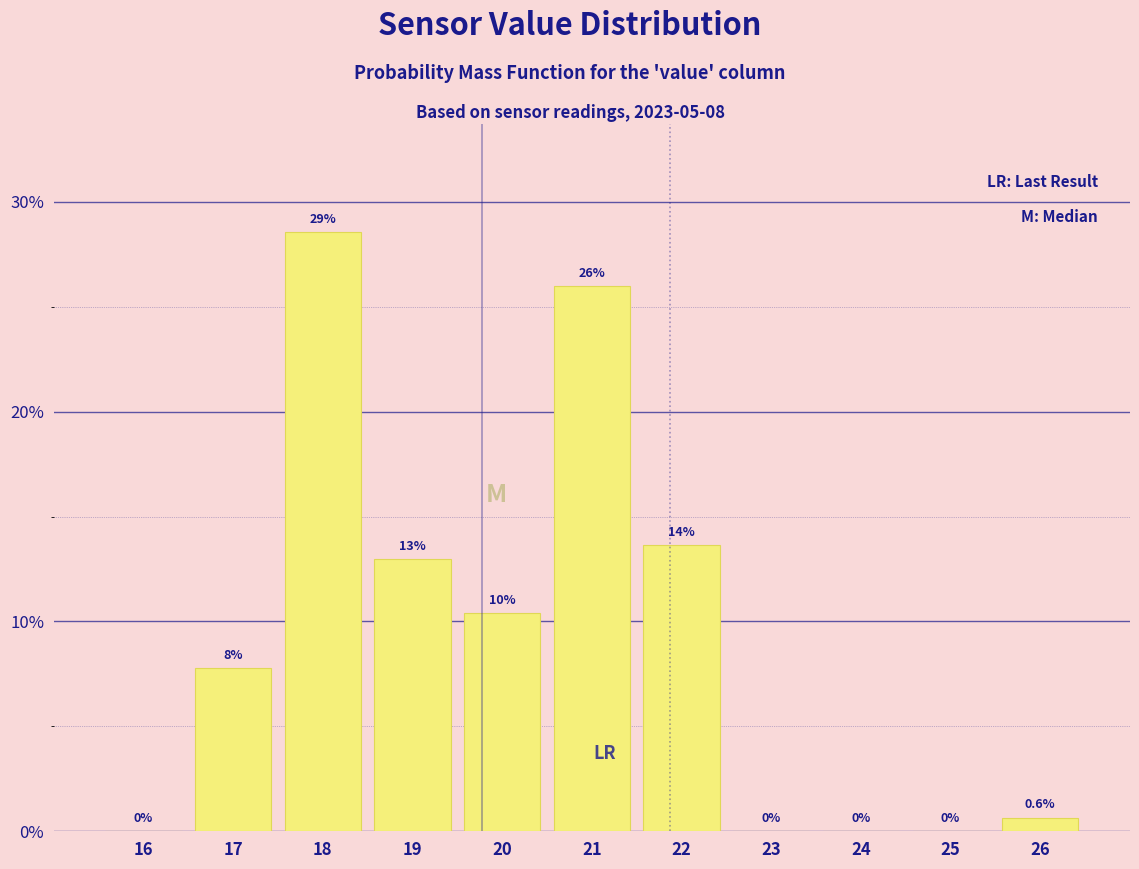

Reading right to left, extract all data points from this chart.

26=0.6	25=0.0	24=0.0	23=0.0	22=13.6	21=26.0	20=10.4	19=13.0	18=28.6	17=7.8	16=0.0